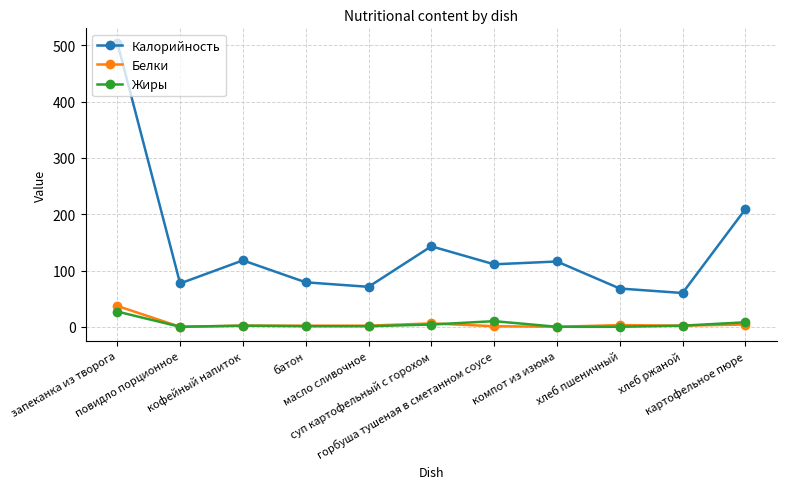

True or false: Калорийность and Белки cross at least once.

False